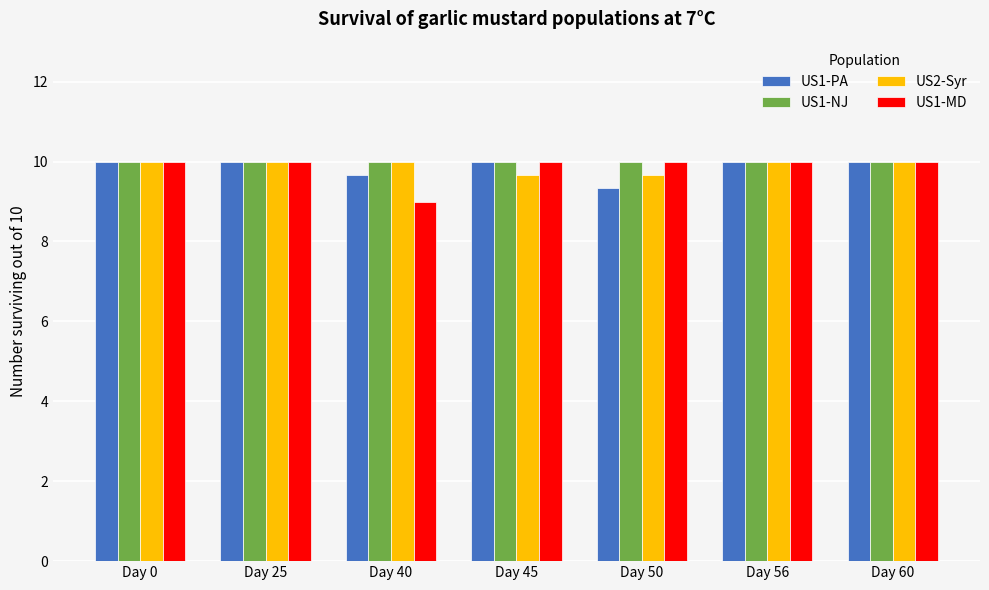

What is the minimum value for US2-Syr?

9.7